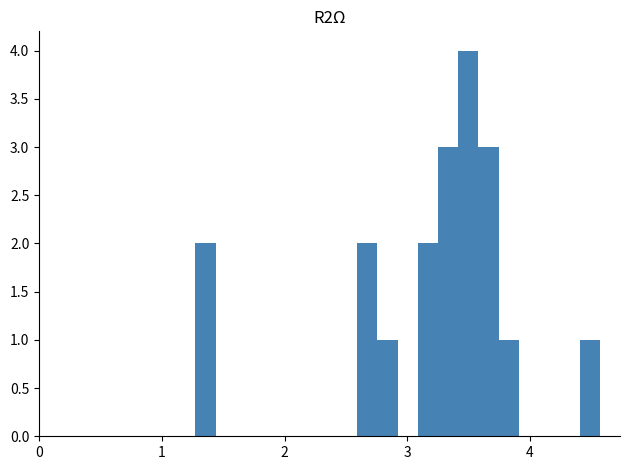

Read against the x-axis, roughly where is the centre of the tallest bar?

3.5